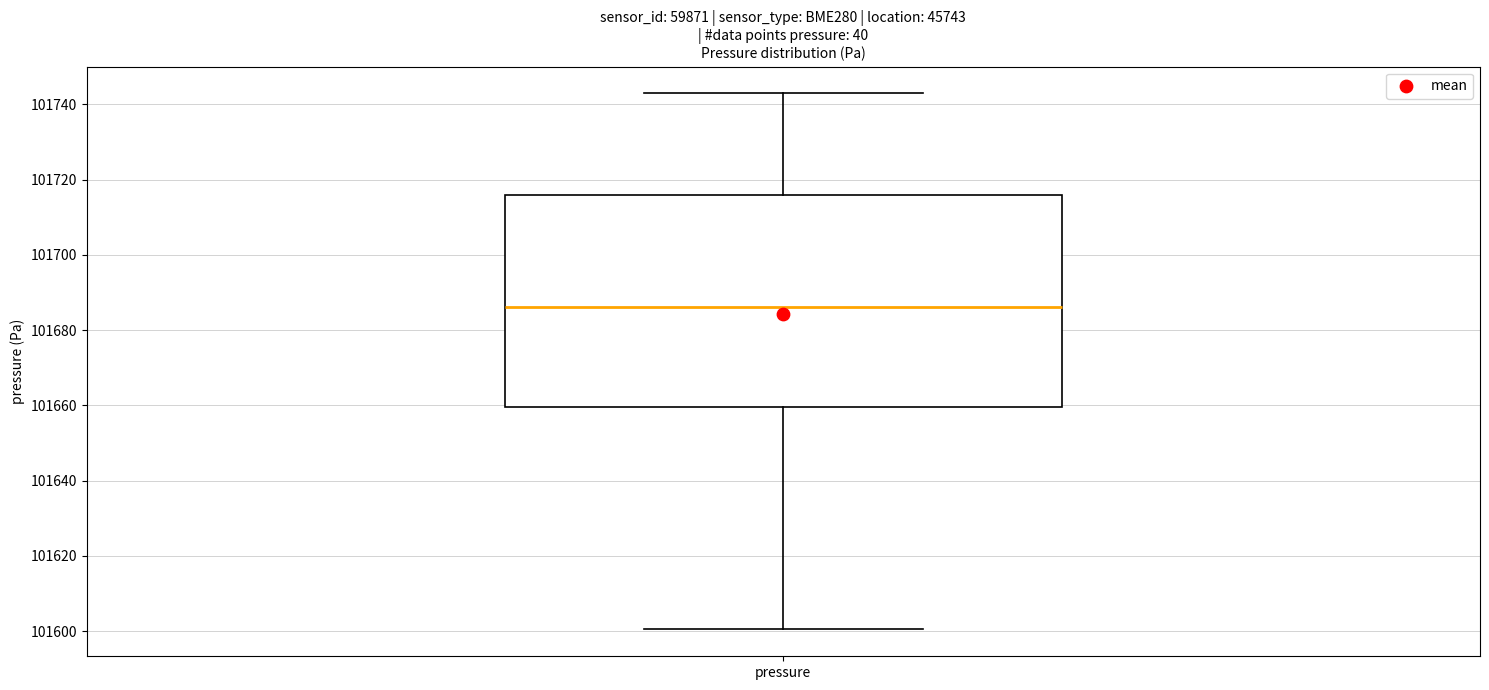

Transcribe this box plot: give where the median line is, the range the box spans, and where the two whiskers end, as read against the y-axis. The values are not printed on the chart, so give them approximately, as read against the axis.

median 101686, box 101660 to 101716, whiskers 101600 to 101742